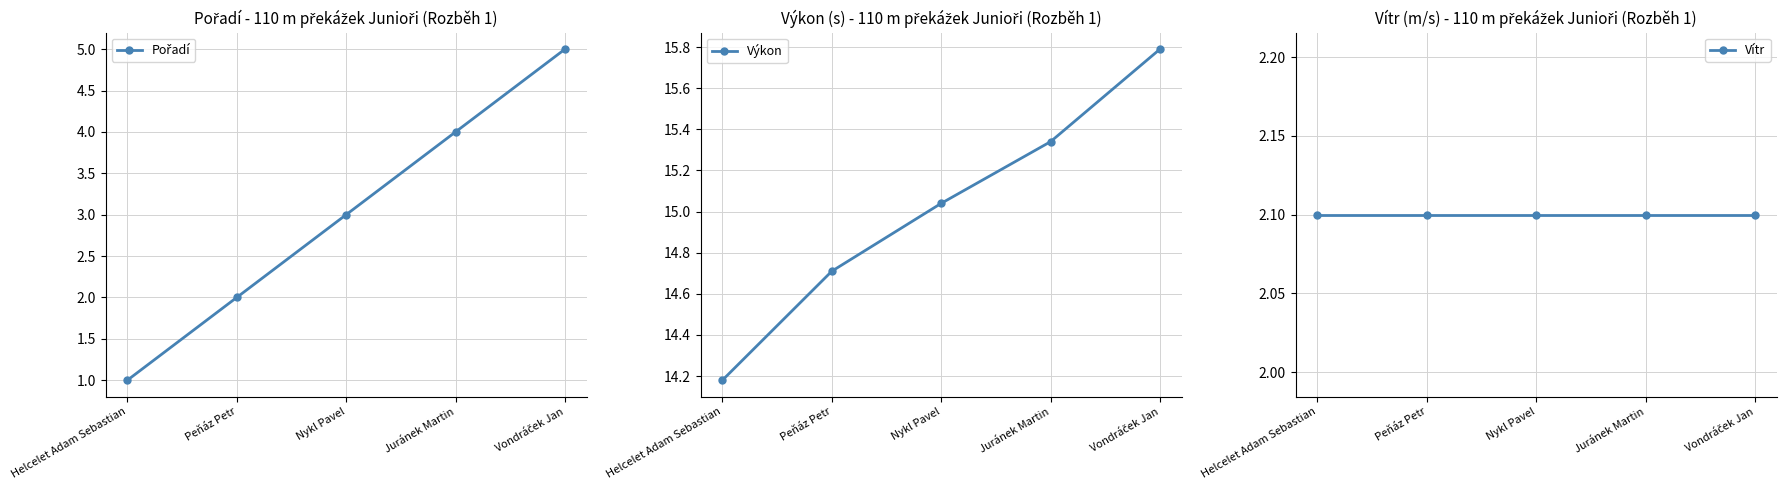

Rank the categories by Výkon value from lowest to highest.

Helcelet Adam Sebastian, Peňáz Petr, Nykl Pavel, Juránek Martin, Vondráček Jan